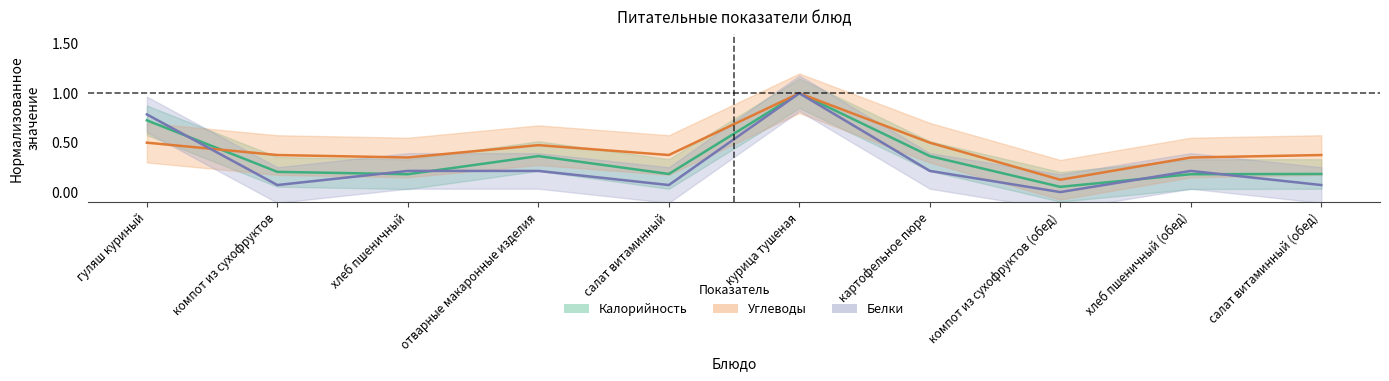

Is the value of Калорийность at салат витаминный (обед) greater than the value of Белки at компот из сухофруктов?

Yes